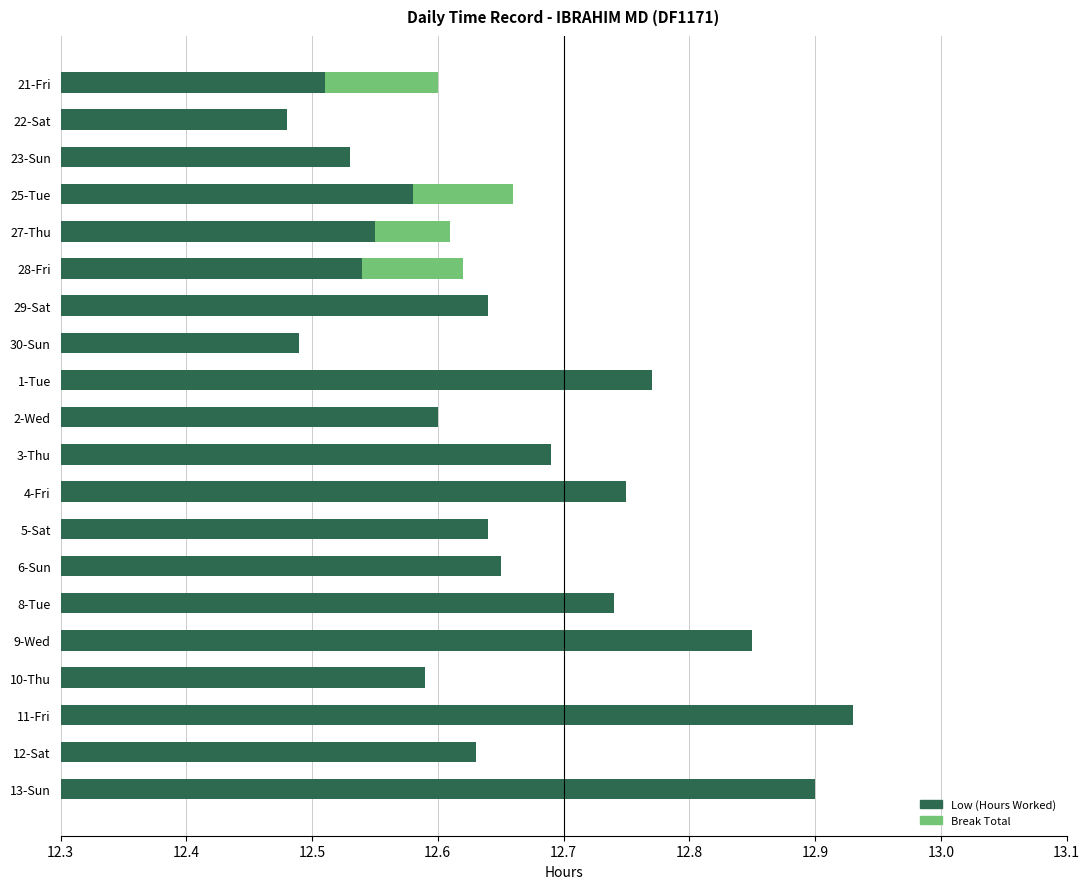

Which series has the largest total across all categories?

Low (Hours Worked)